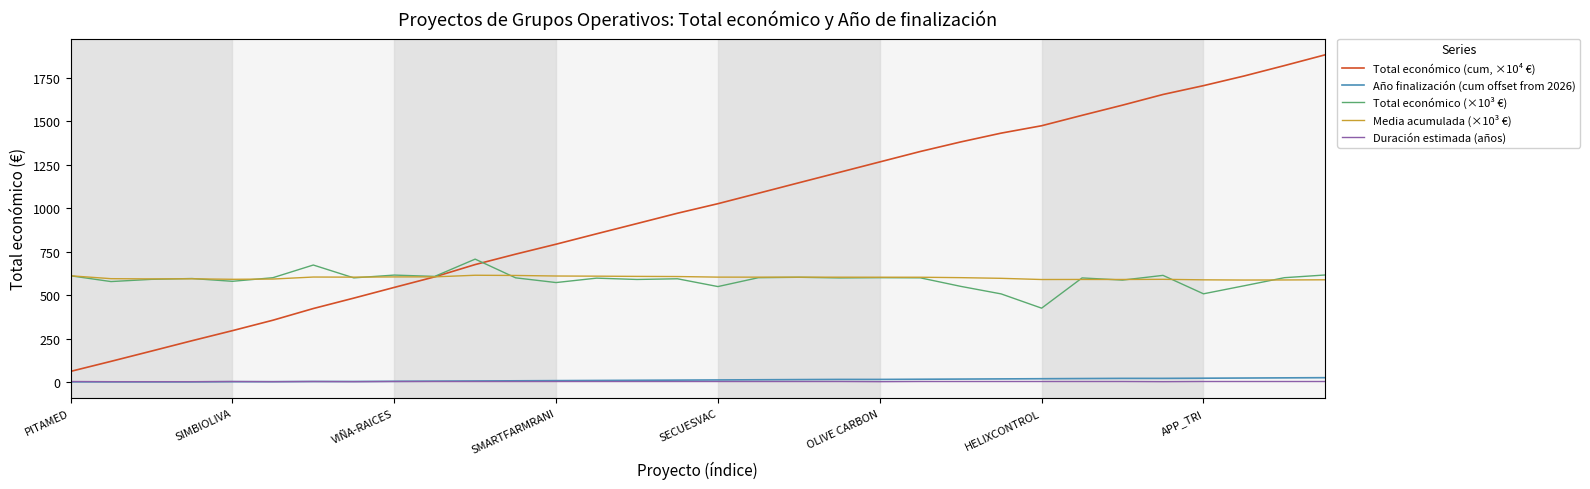

Which series has the widest spread of values?

Total económico (cum, ×10⁴ €)